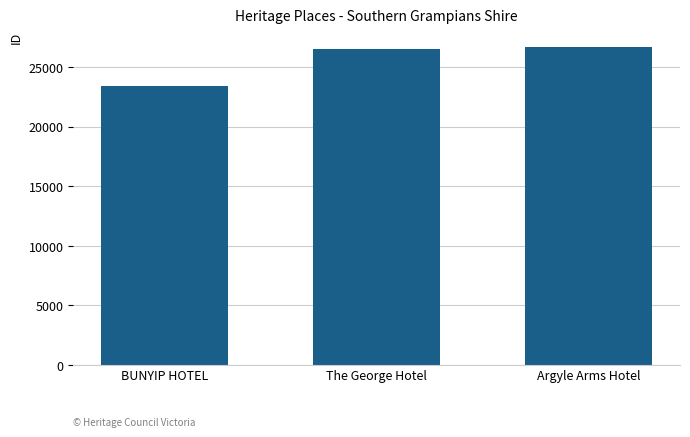

Reading left to right, extract all data points from this chart.

23447	26507	26677